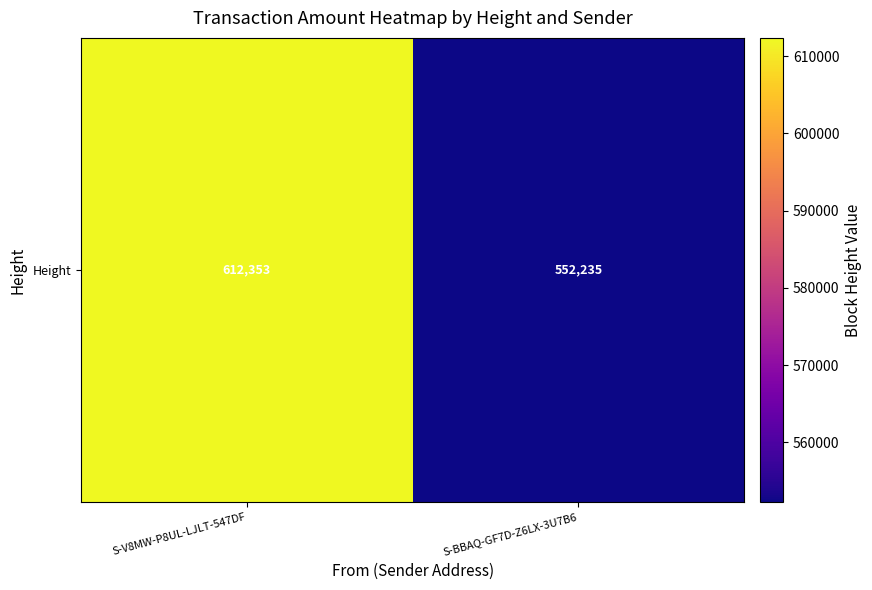

What is the greatest value displayed?

612353